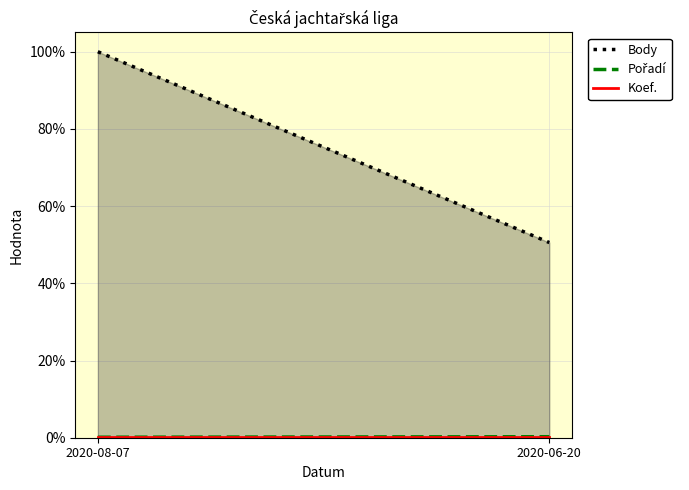

What are all the series names shown in the legend?

Body, Pořadí, Koef.